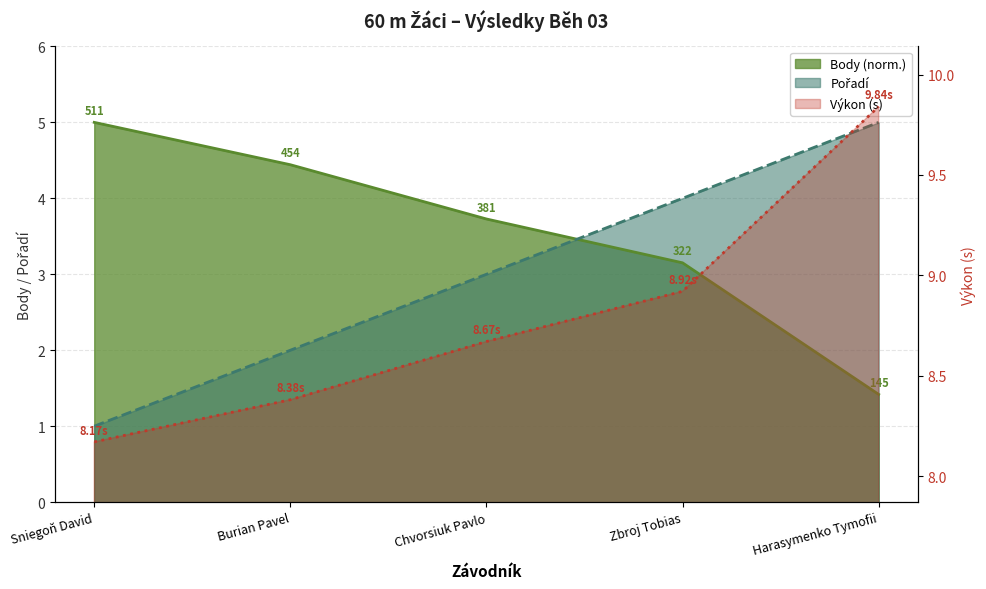

What is the label of the 3rd point from the left?

Chvorsiuk Pavlo